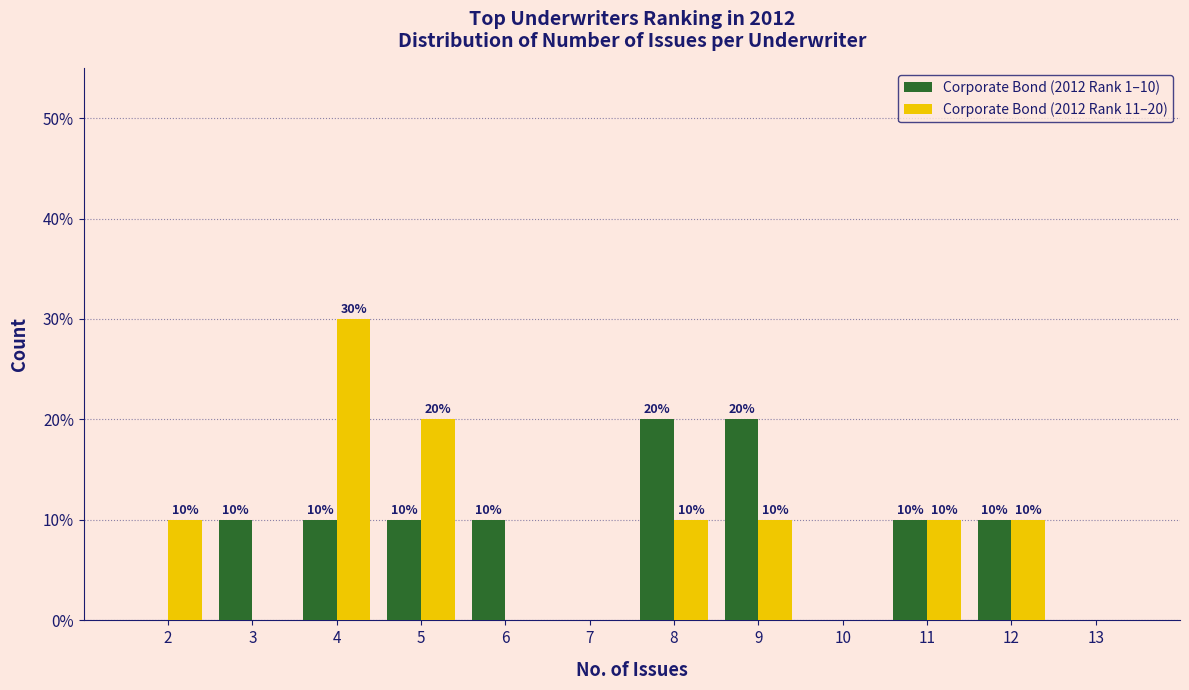

In the Corporate Bond (2012 Rank 11–20) series, which range on the x-axis has the tallest bar?

3.5 to 4.5